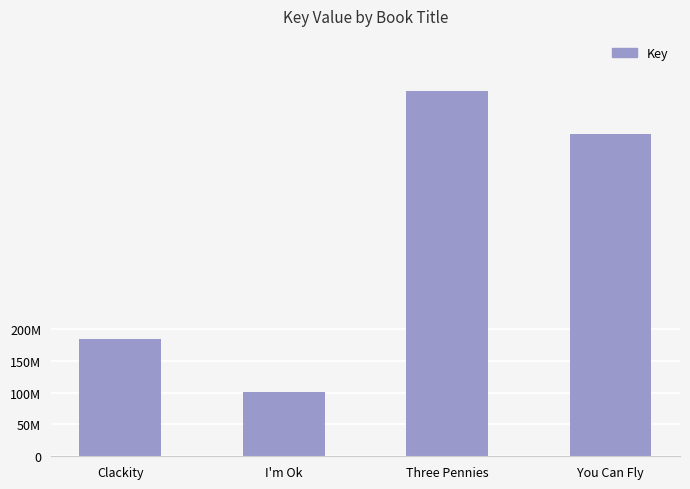

Which has a higher value, Clackity or Three Pennies?

Three Pennies